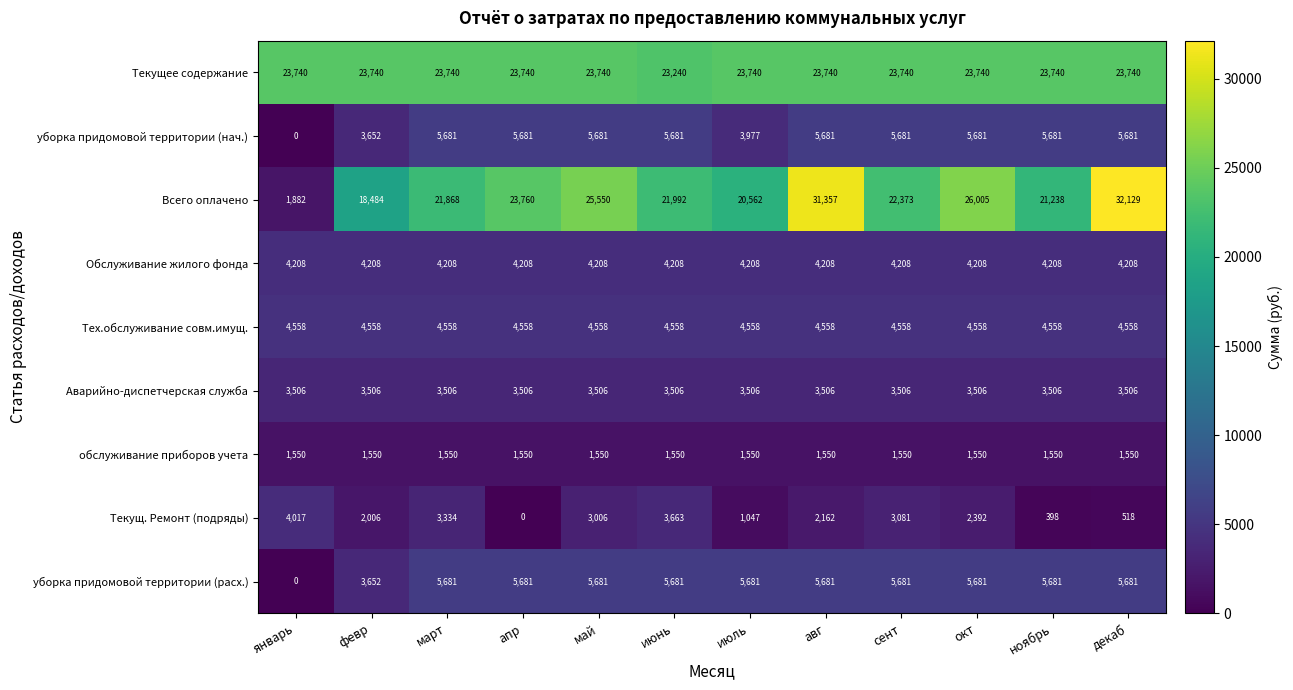

Is it true that Тех.обслуживание совм.имущ. equals 7767 at окт?

False